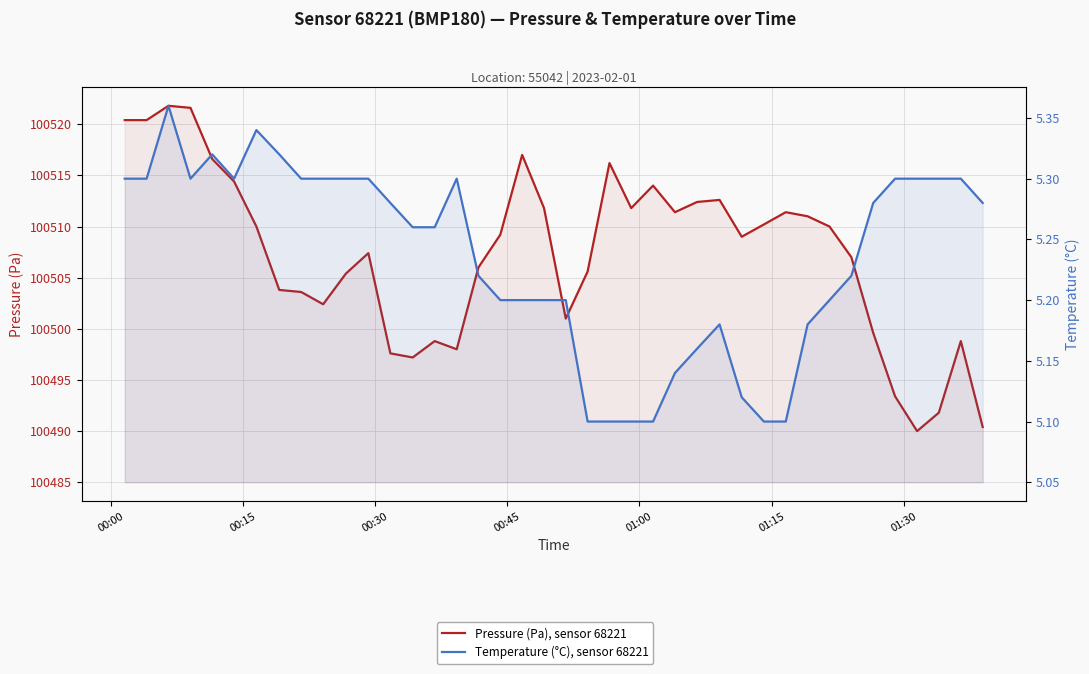

How many values in the Pressure (Pa), sensor 68221 series are below 100509?

19